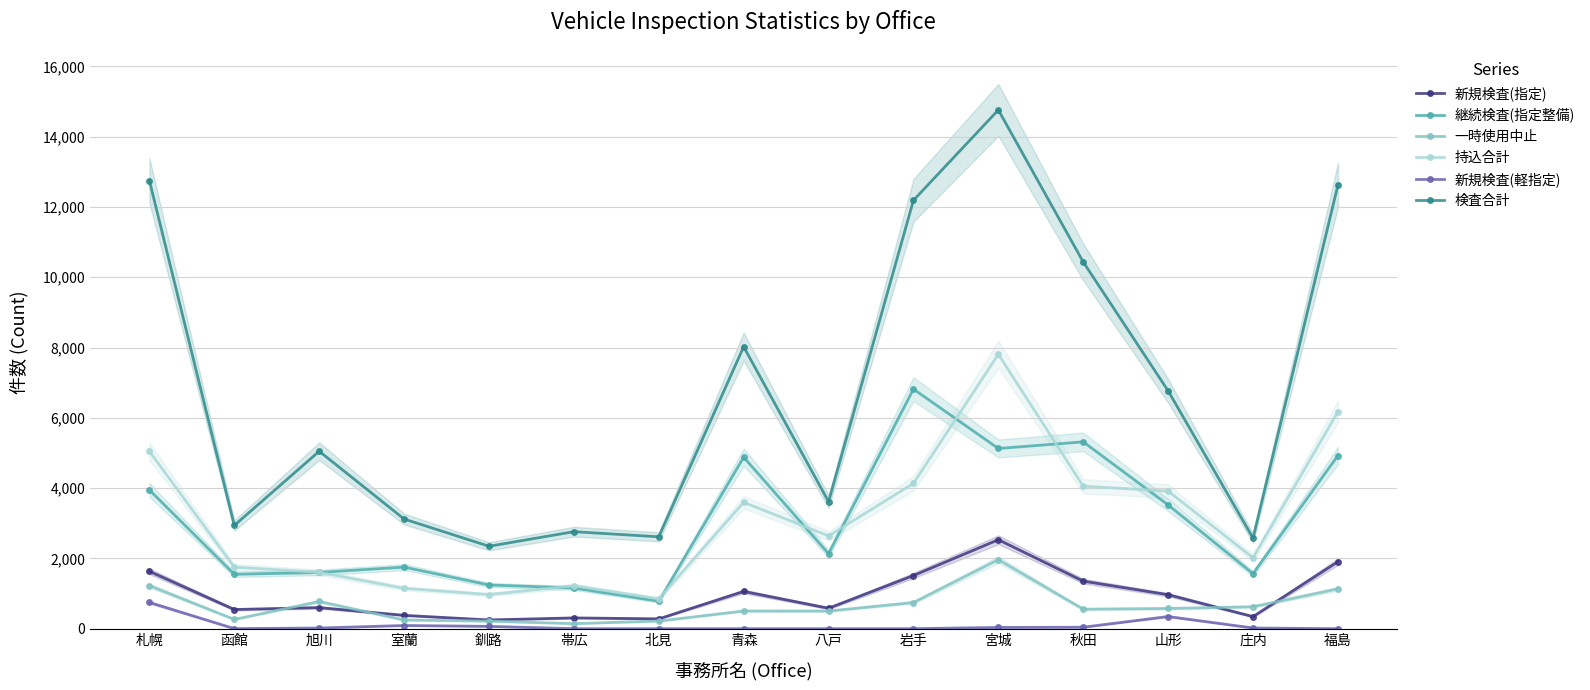

List the series in order of their peak value, highest first.

検査合計, 持込合計, 継続検査(指定整備), 新規検査(指定), 一時使用中止, 新規検査(軽指定)